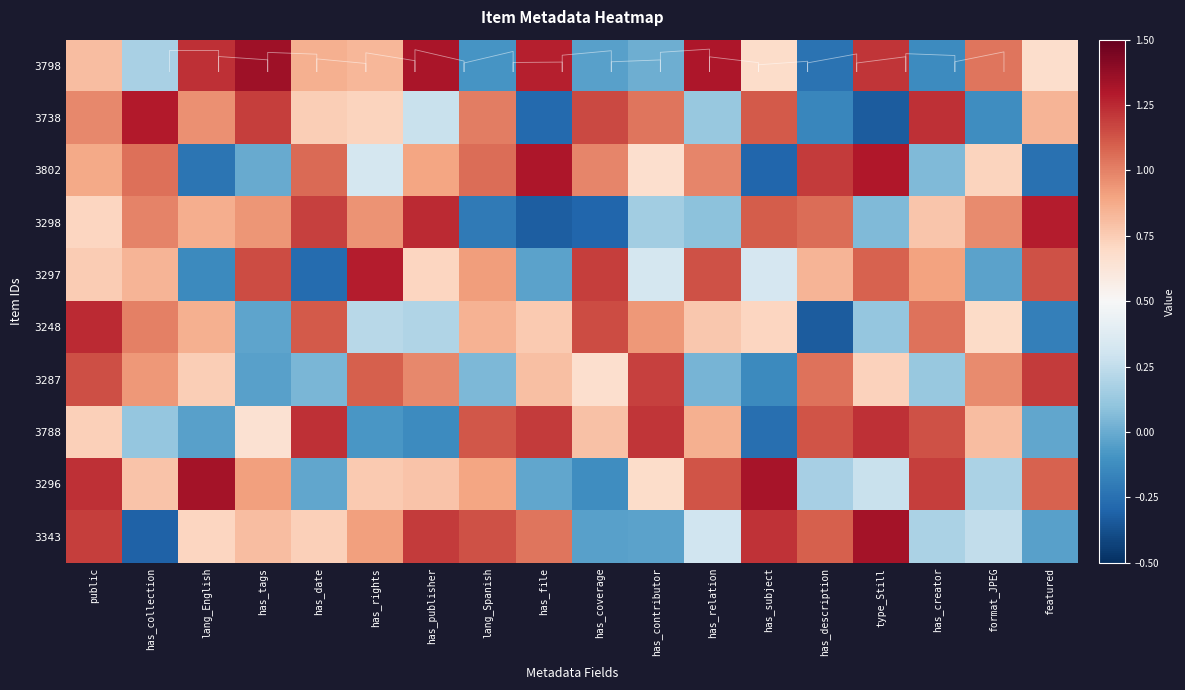

At how many categories does at least one series exceed 0?

18